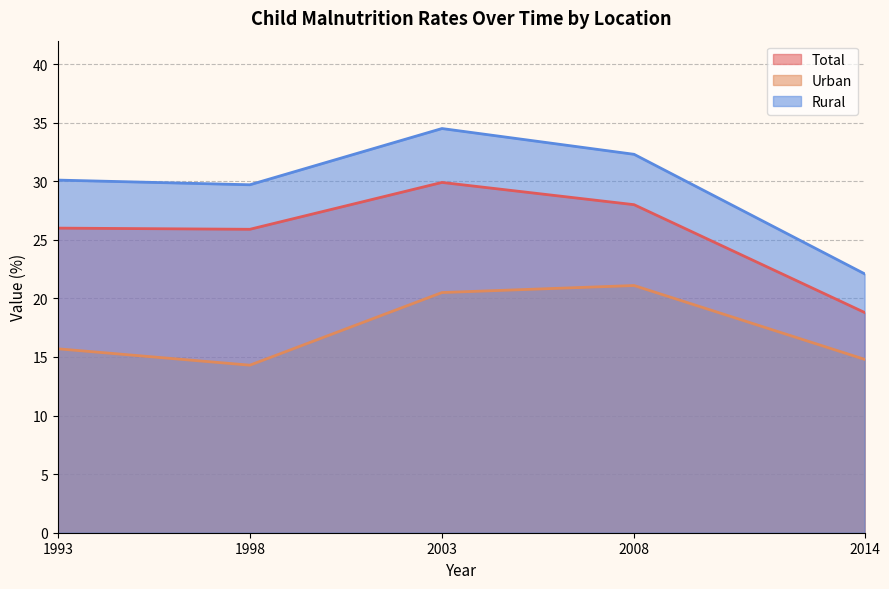

How many distinct data groups are displayed?

3